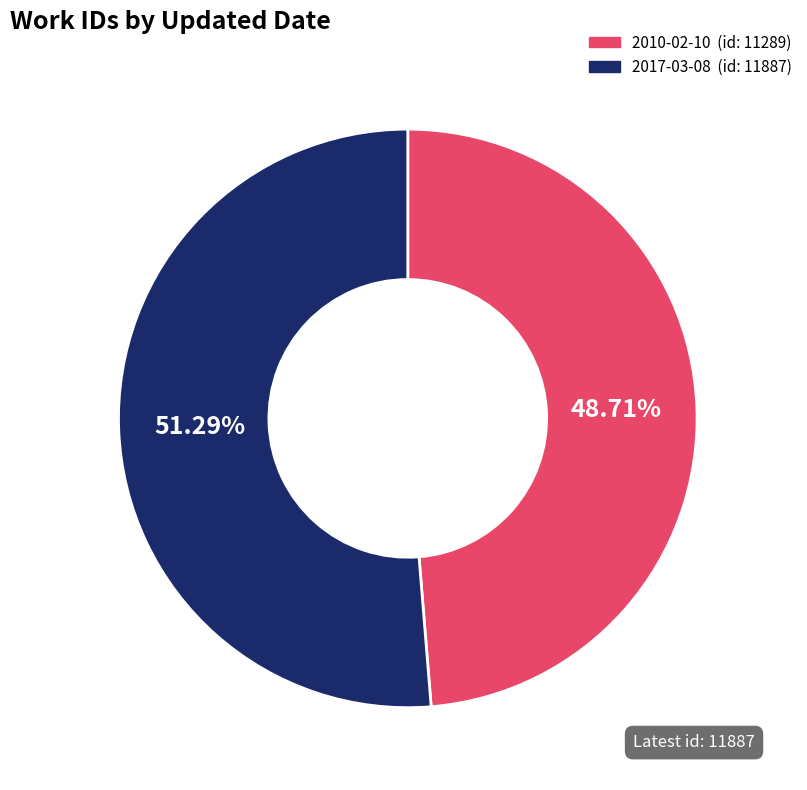

The 2010-02-10 slice represents 49% of the pie. True or false?

True